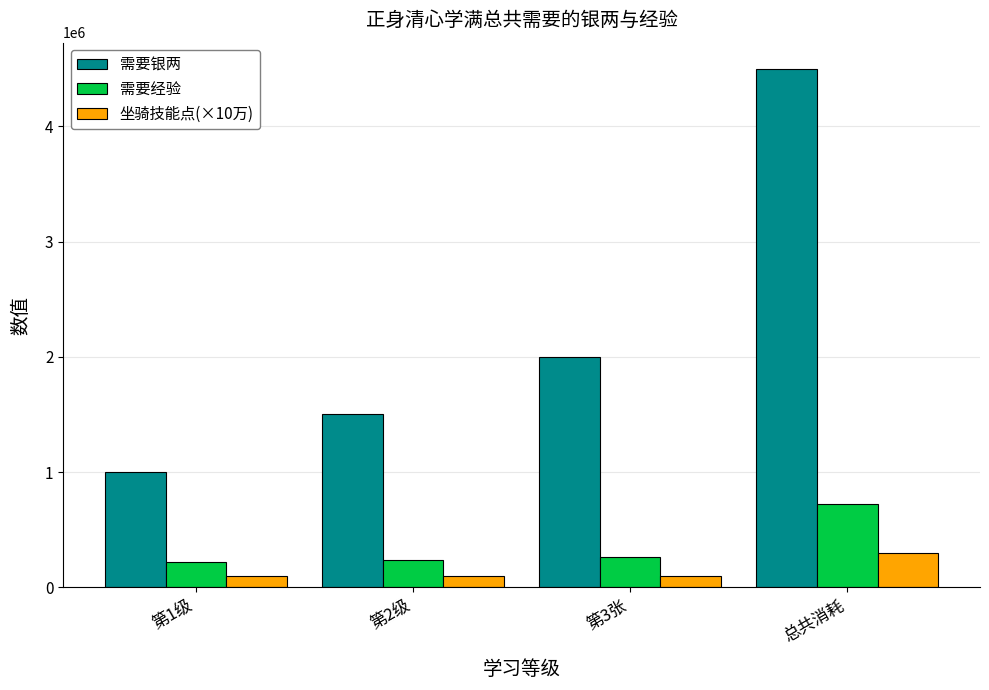

What is the sum of the 需要银两 values at 第2级 and 总共消耗?

6000000